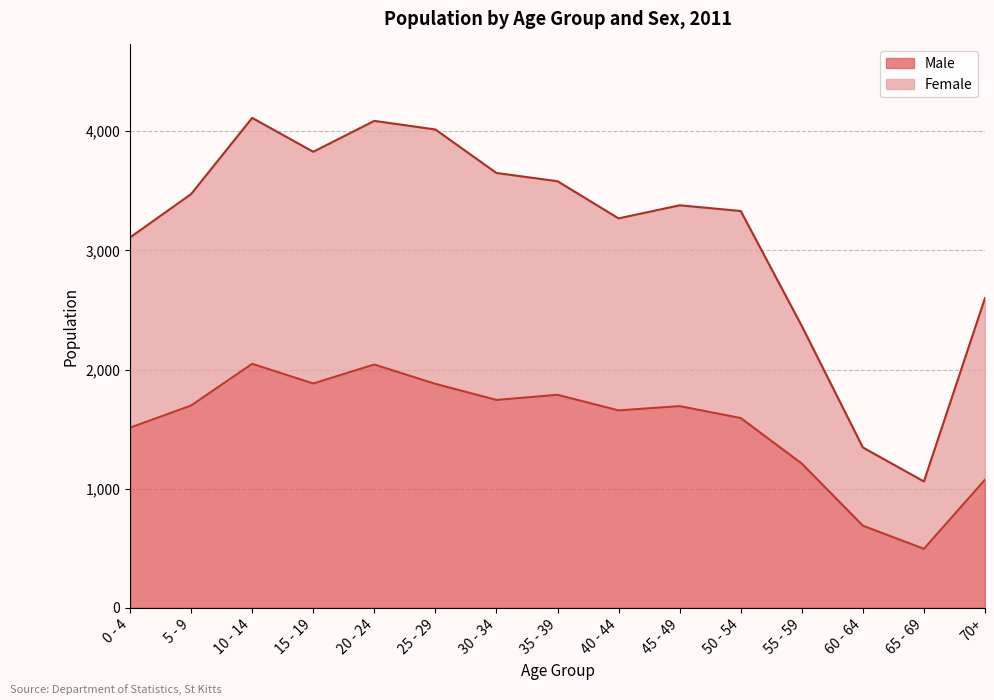

At which label is Male closest to 1272?

55 - 59